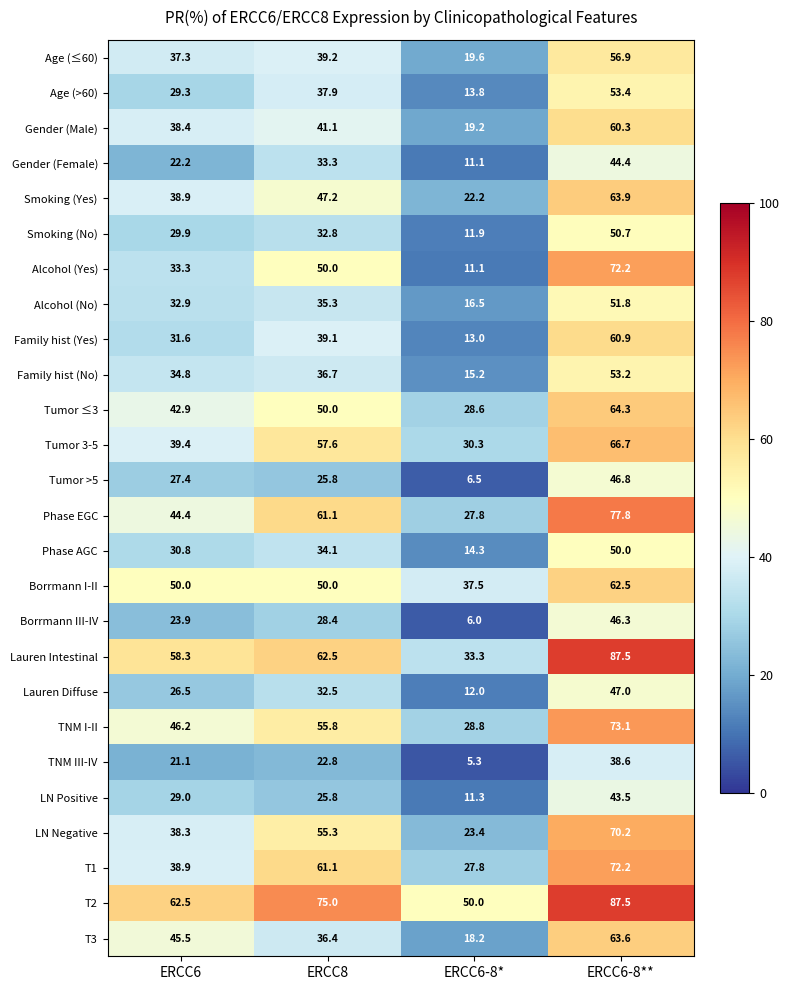

What is the sum of all Gender (Female) values?

111.0